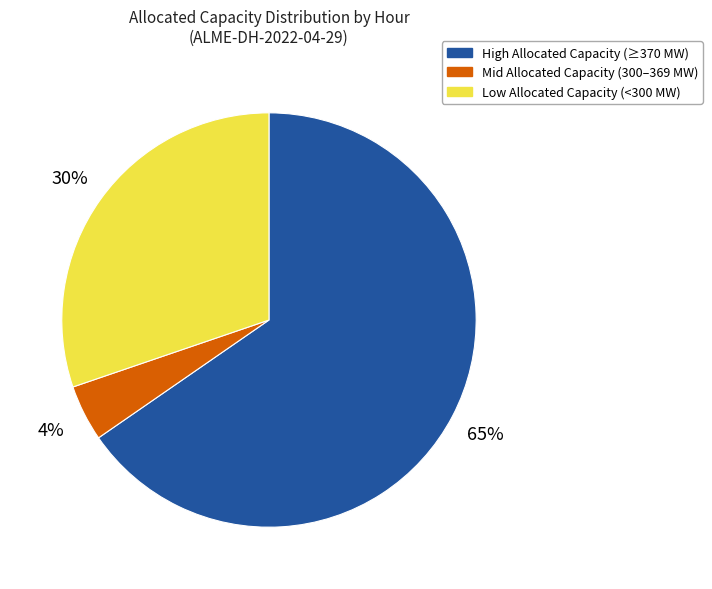

Which has a higher value, High Allocated Capacity (≥370 MW) or Mid Allocated Capacity (300–369 MW)?

High Allocated Capacity (≥370 MW)